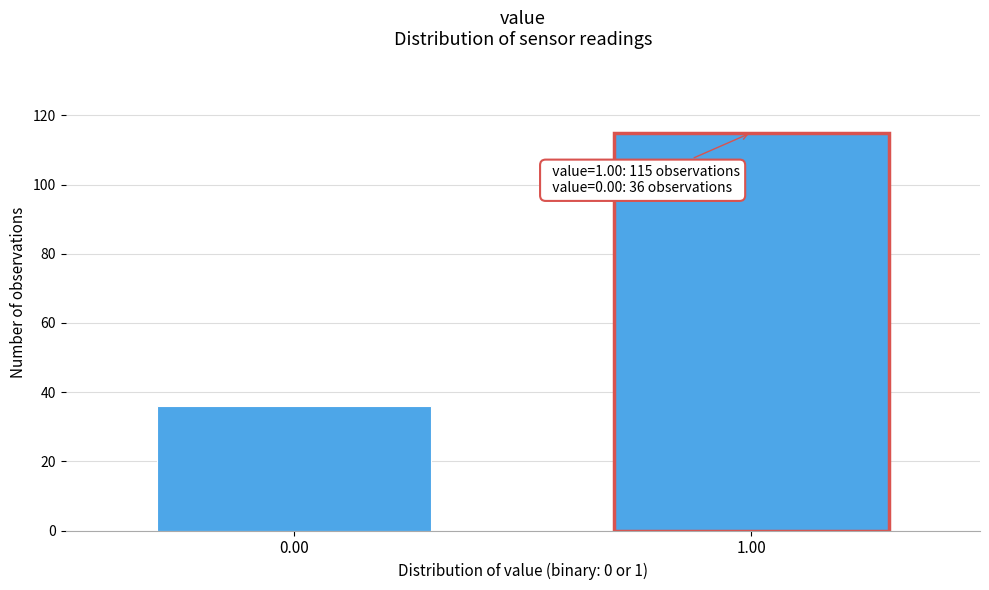

Reading left to right, extract all data points from this chart.

36	115